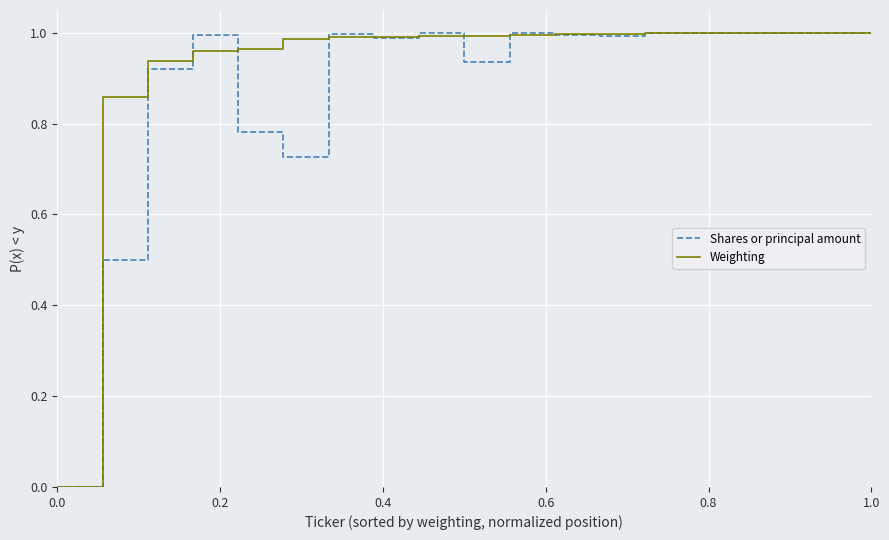

Rank the series by their average value, from highest to lowest.

Weighting, Shares or principal amount